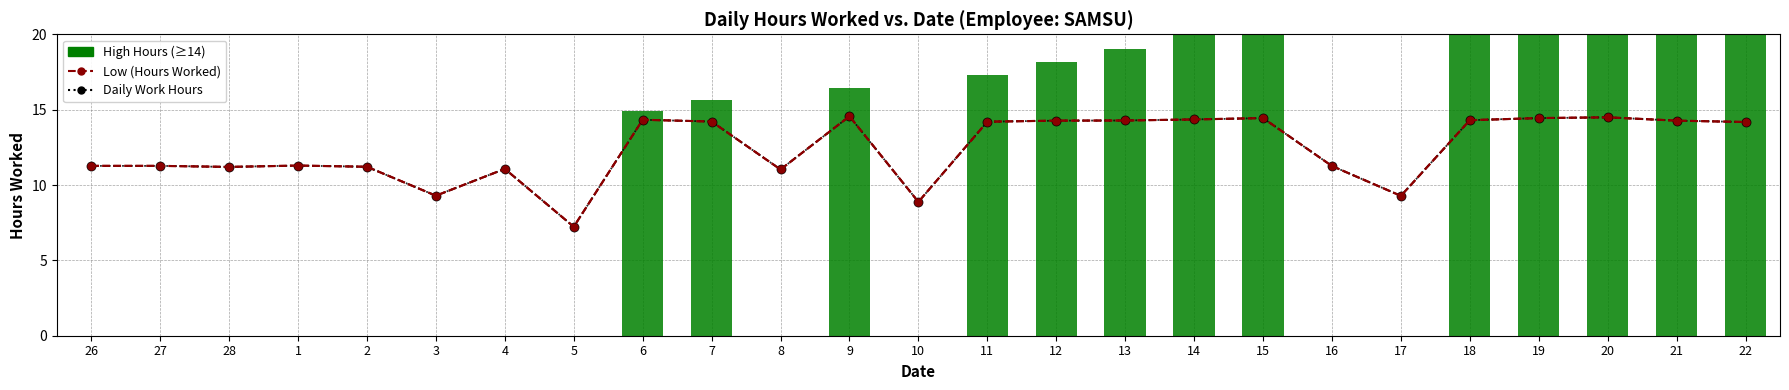

What is the minimum value shown in the chart?

7.2